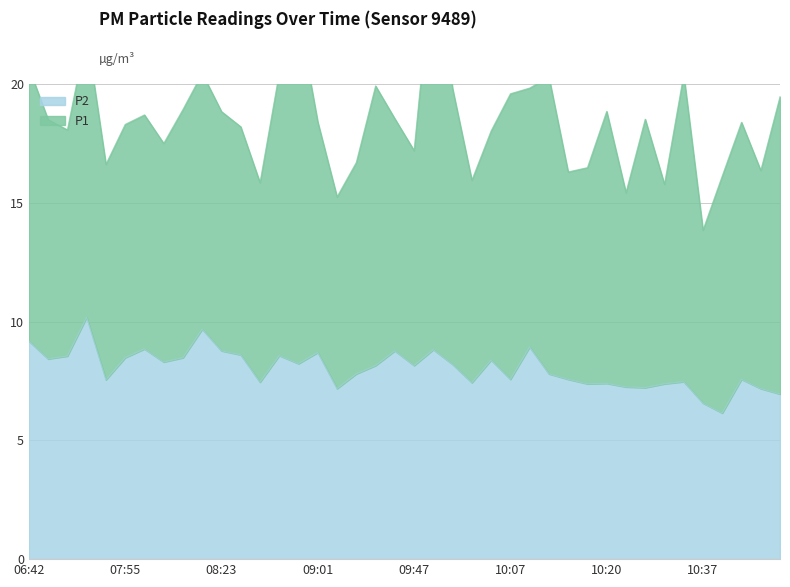

Which has a higher value, 08:25 or 10:42?

08:25